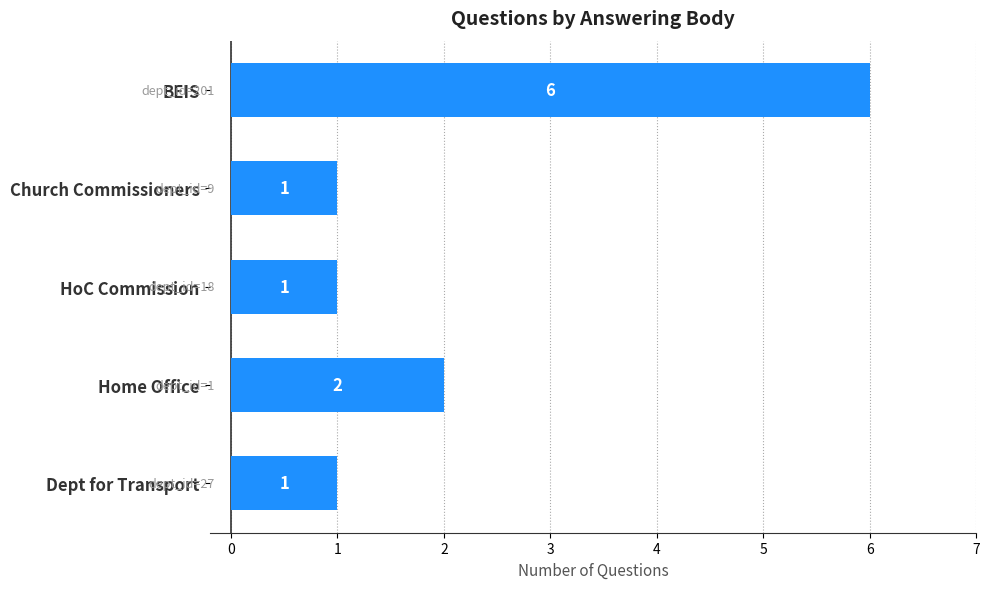

At which label is the value closest to 3?

Home Office